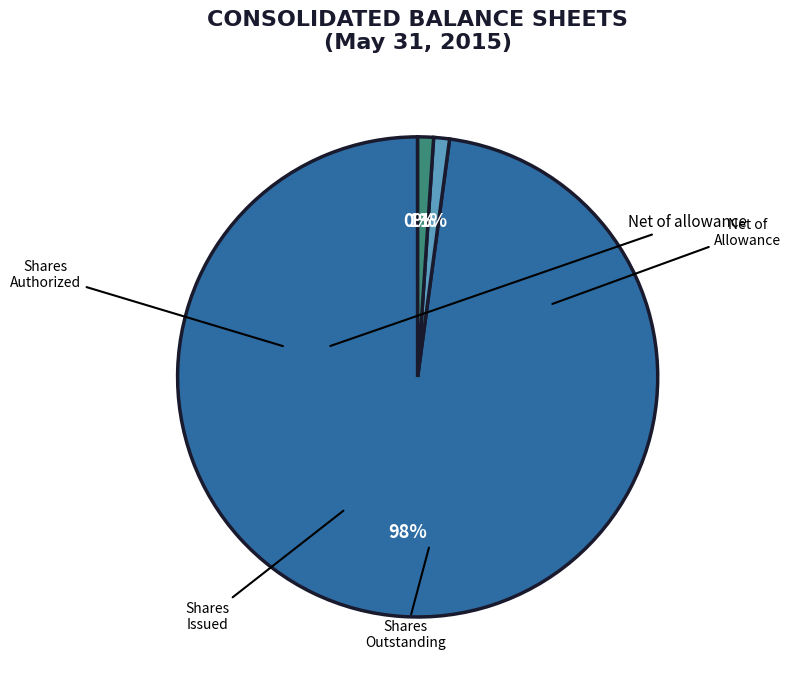

Which slice is the largest?

Common stock shares authorized